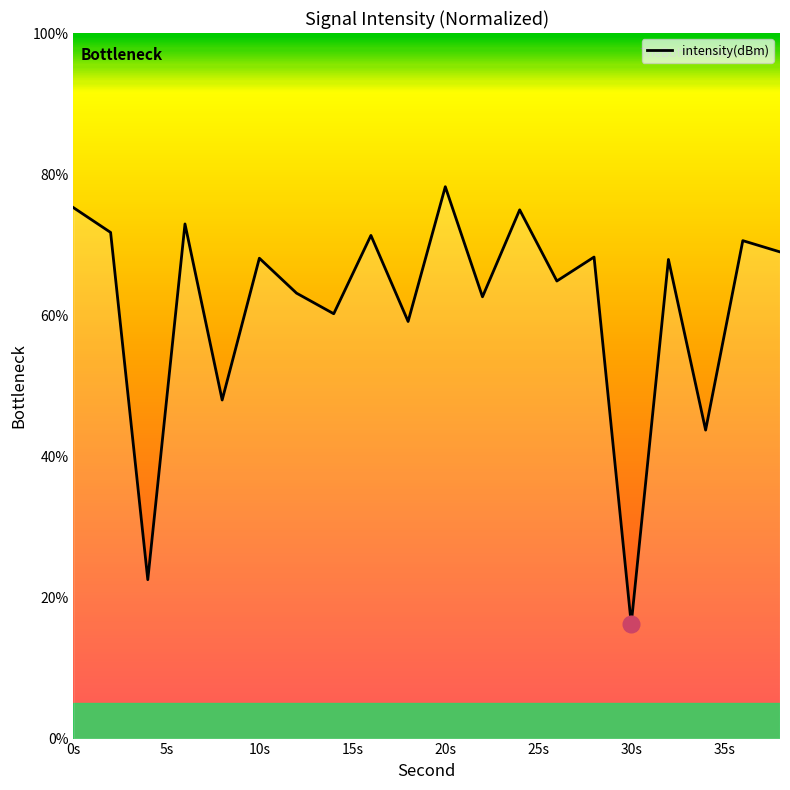

What is the difference between the maximum and minimum values?

62.0